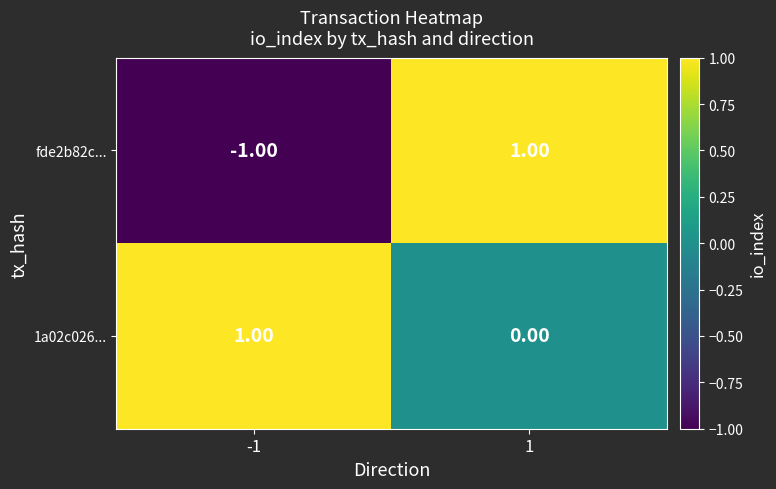

Count the number of categories in the chart.

2